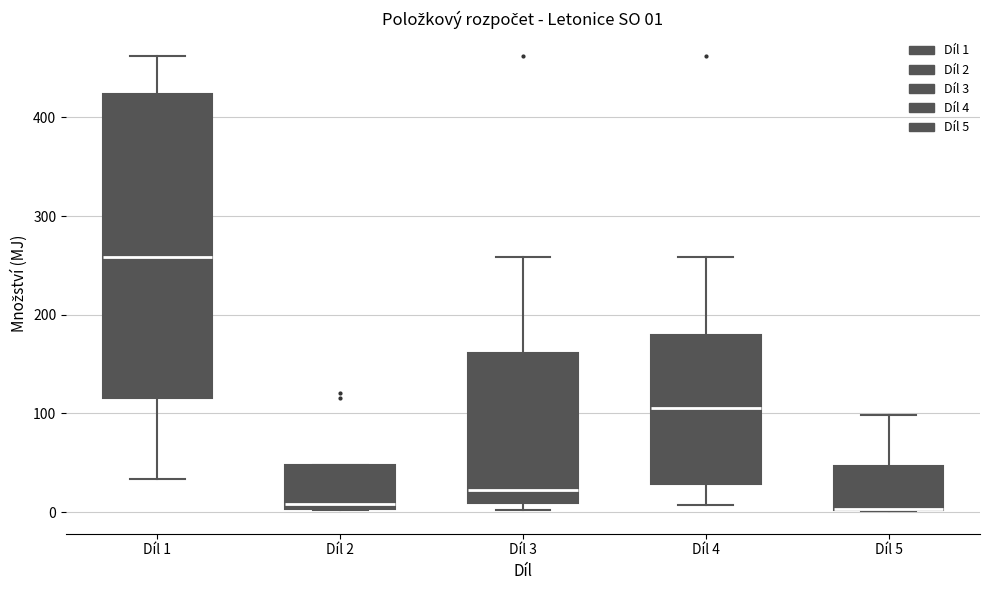

Comparing the boxes themselves (not the whiskers), which one is the tallest?

Díl 1